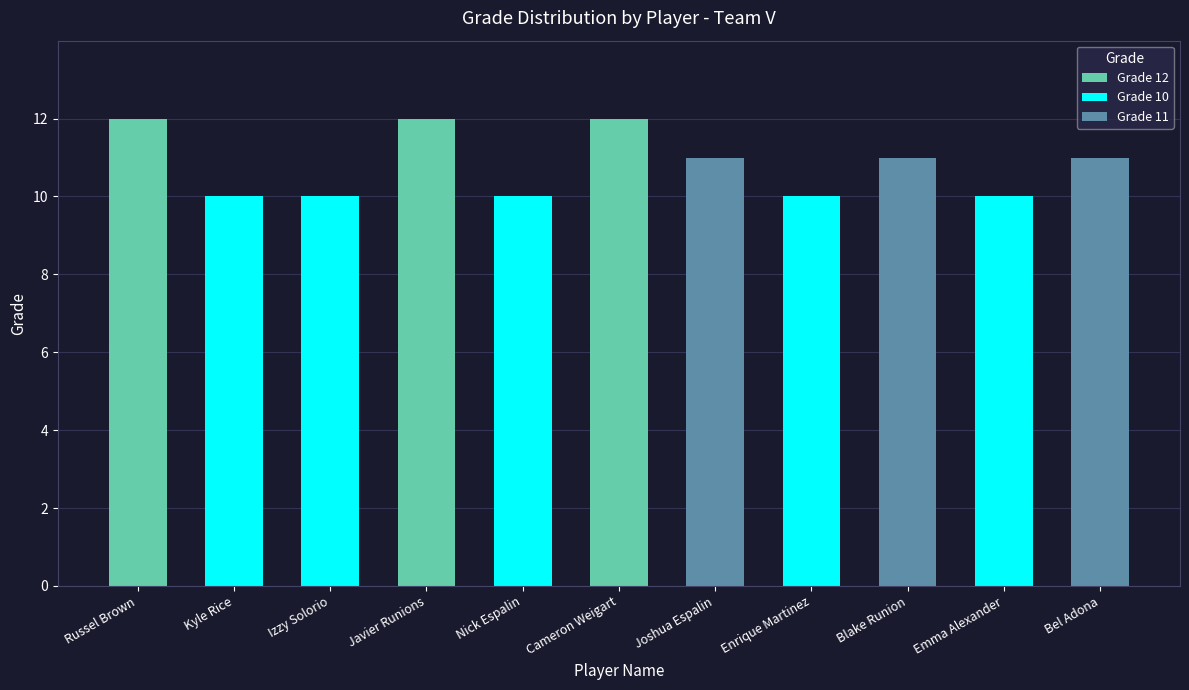

What is the minimum value shown in the chart?

10